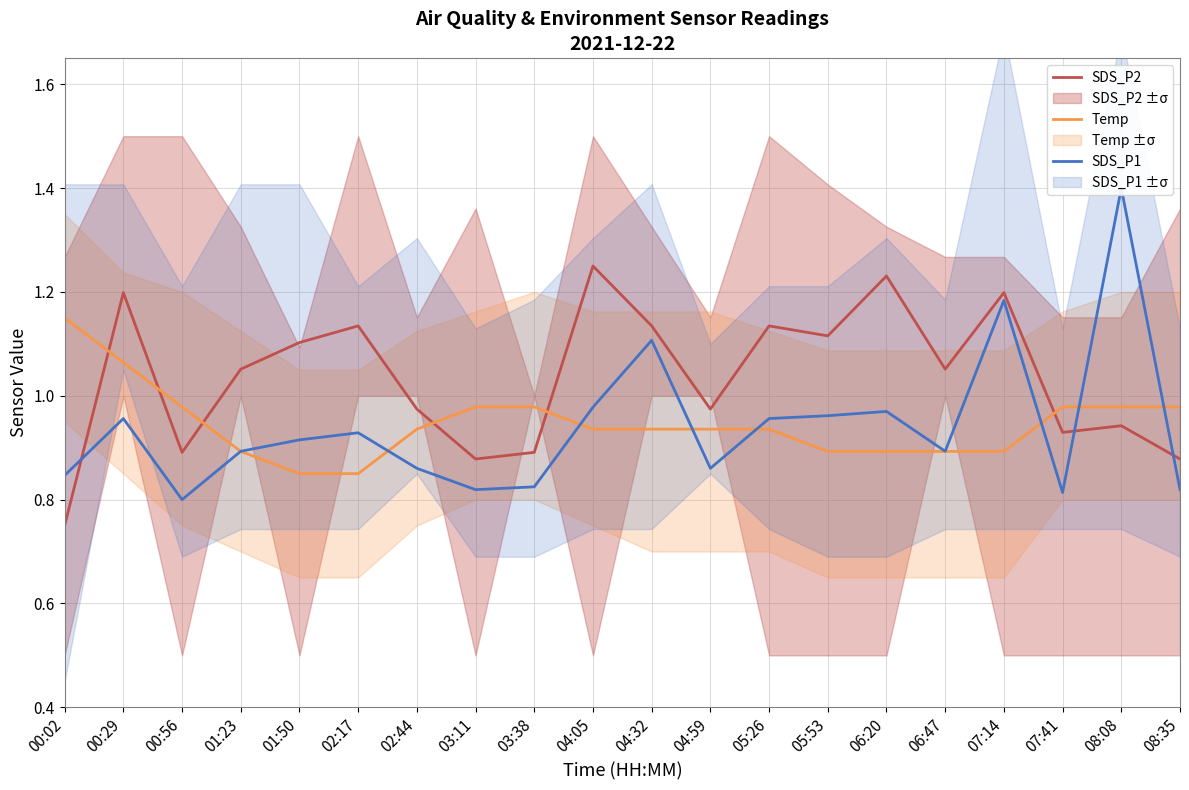

How many lines are shown in the chart?

3